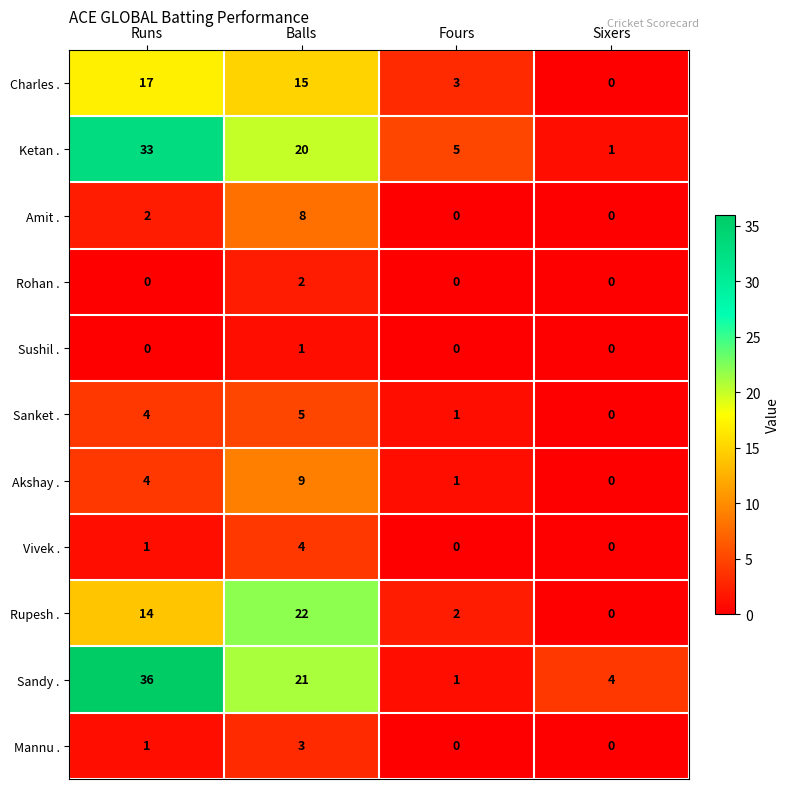

At which category is the sum across all series the highest?

Runs